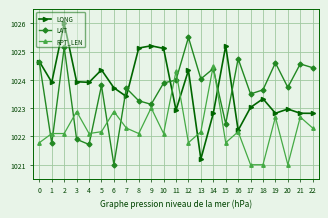

What value does the RPT_LEN series have at 11?

1024.3